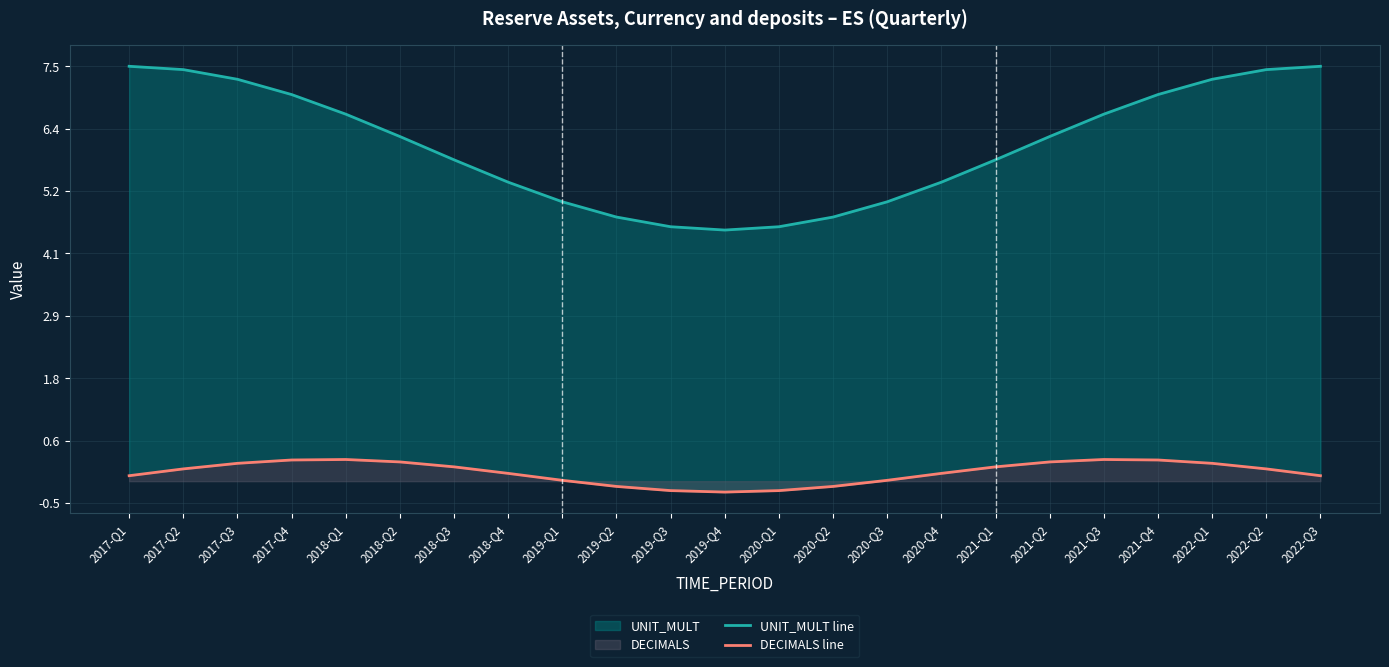

What is the average value of the DECIMALS line series?

0.1